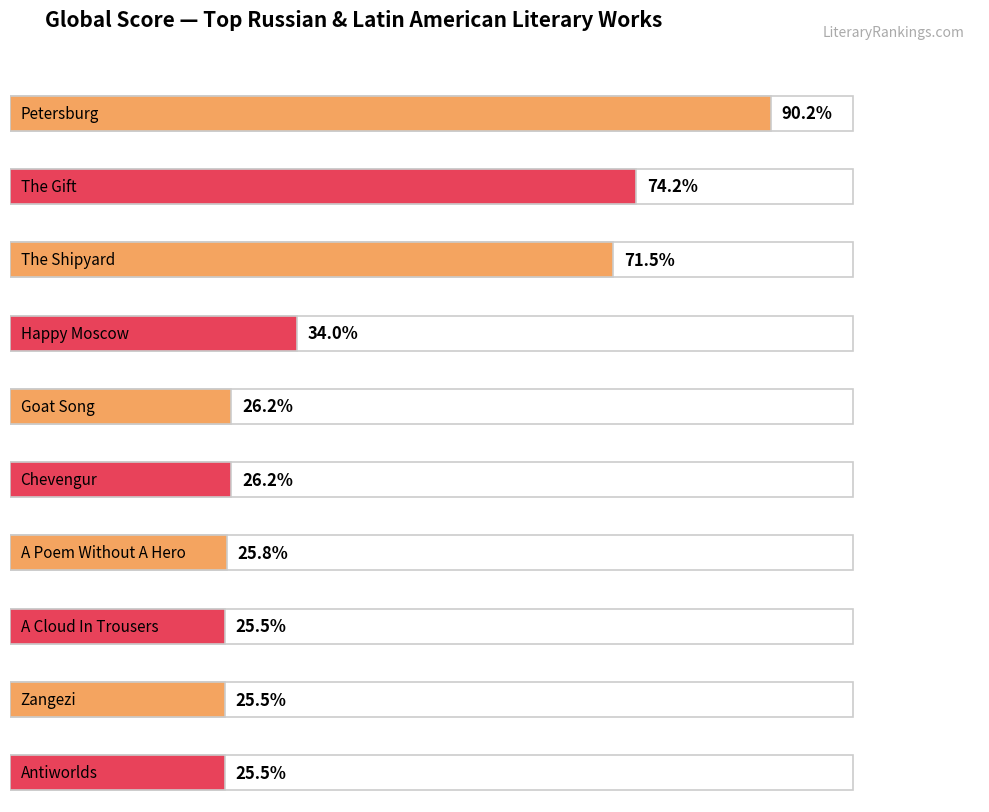

The chart shows a value of 90 at The Shipyard. True or false?

False